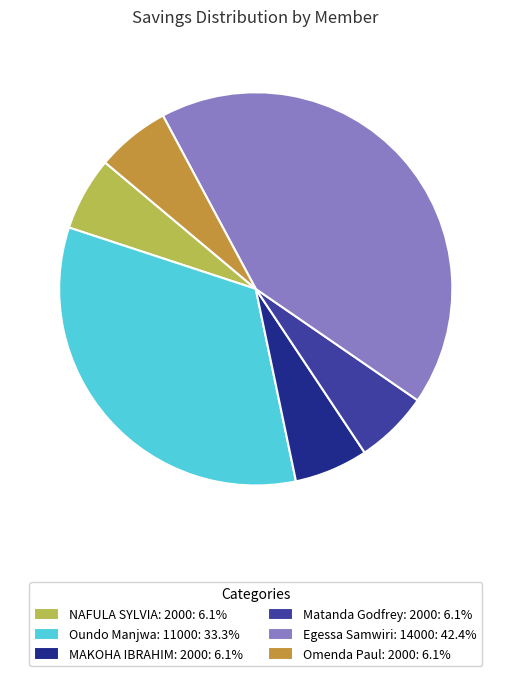

Is there any slice that represents more than half of the pie?

No